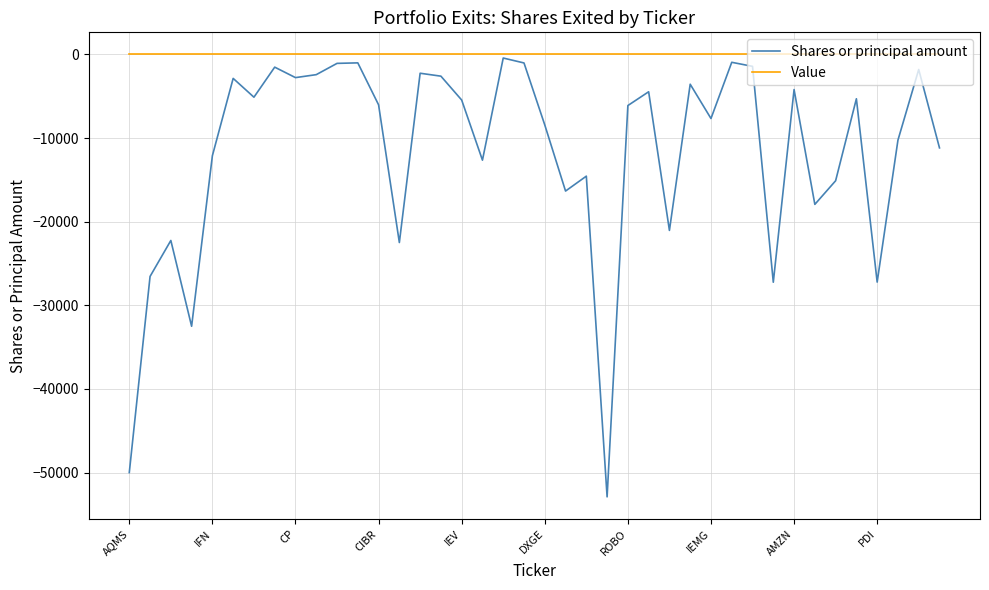

List the series in order of their overall mean, highest first.

Value, Shares or principal amount